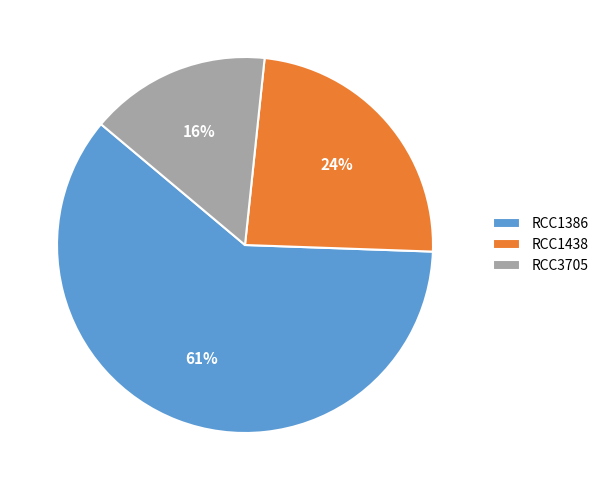

Do RCC1386 and RCC1438 together represent more than half of the pie?

Yes